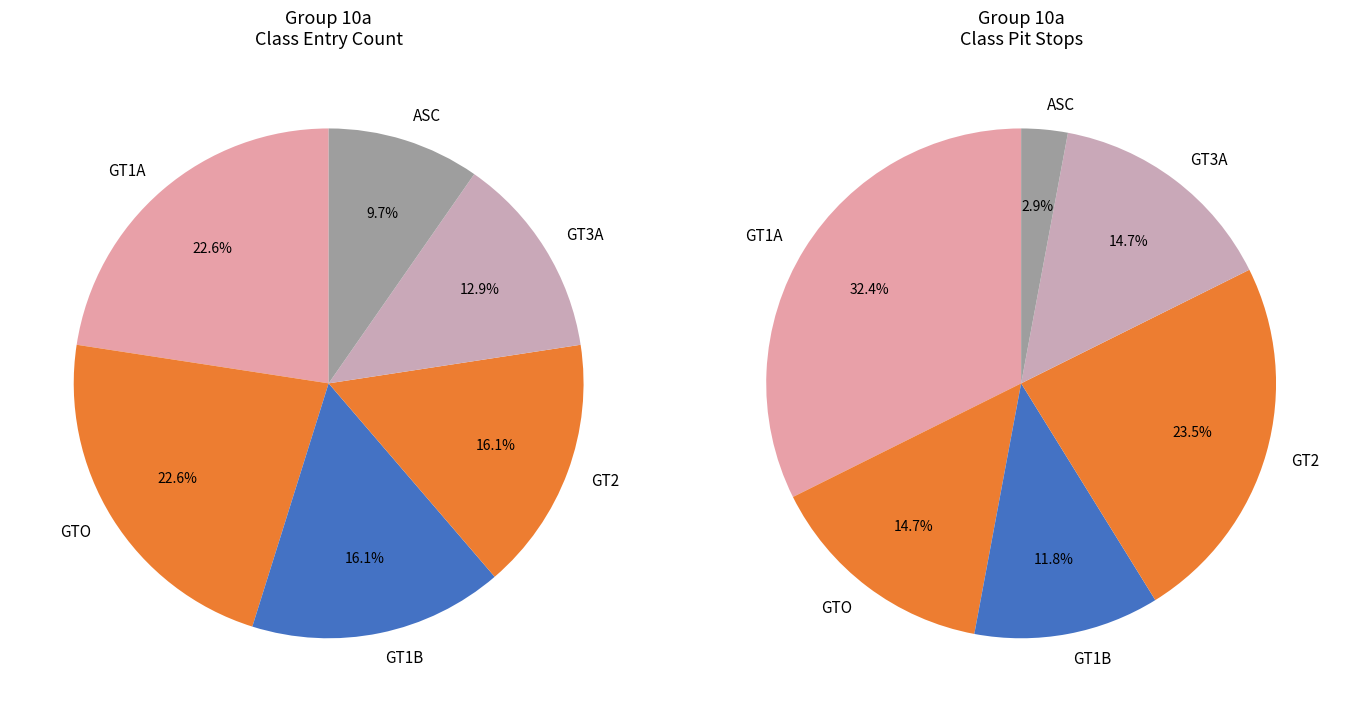

Is there a majority slice in this chart?

No